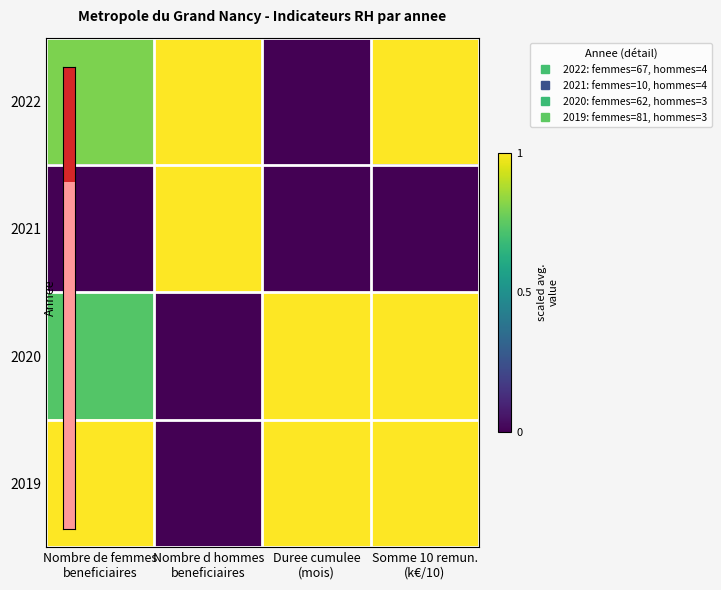

What is the difference between the highest and lowest values at Nombre d hommes
beneficiaires?

1.0